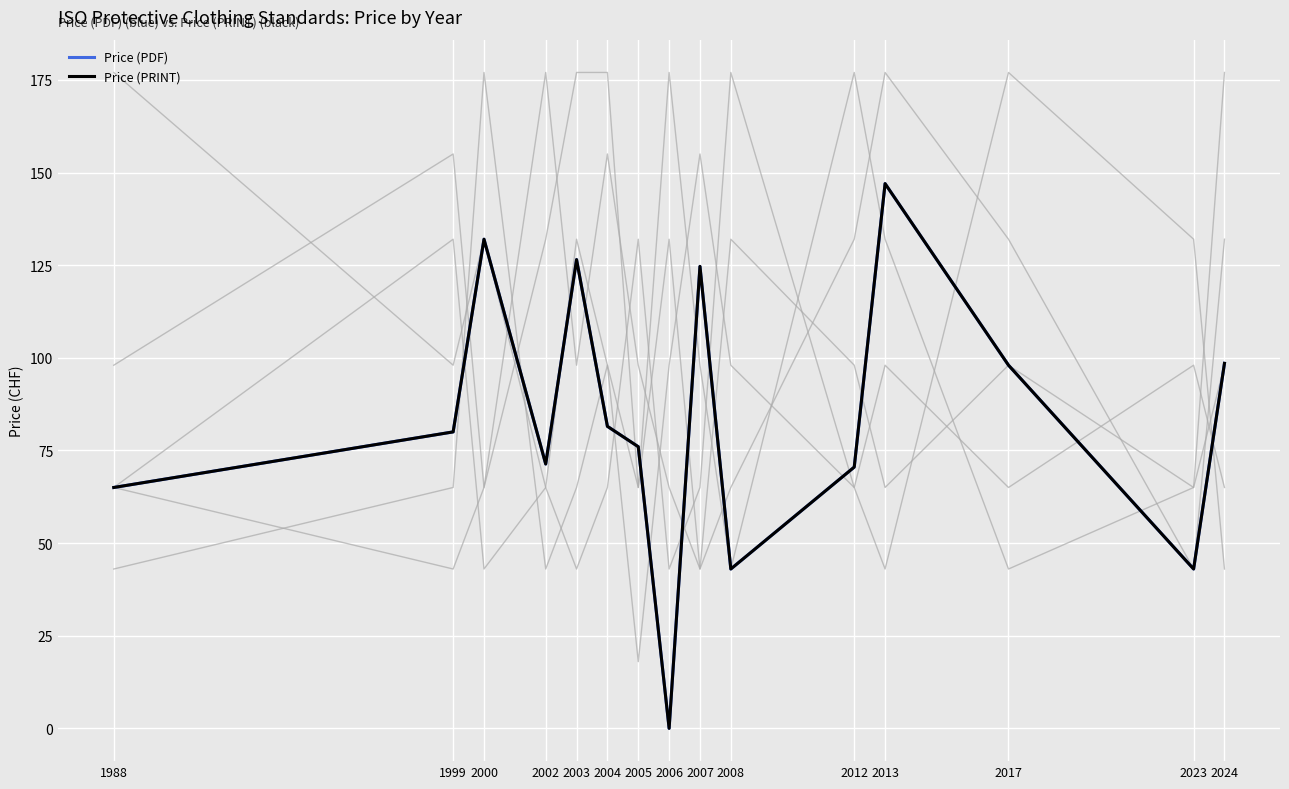

How many positive values does the Price (PDF) series have?

14